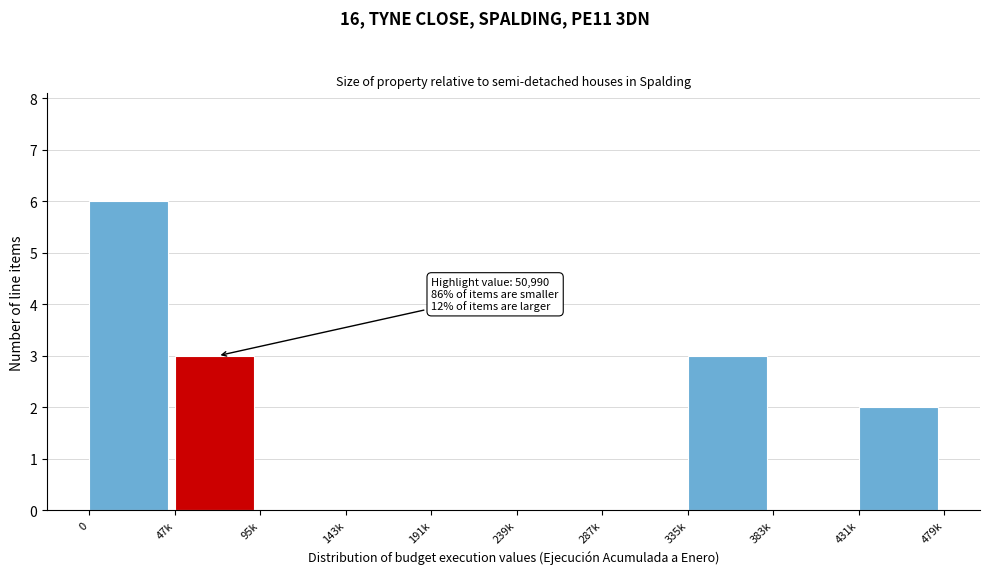

Reading left to right, transcribe all the data shown in this chart.

0=6	47k=3	95k=0	143k=0	191k=0	239k=0	287k=0	335k=3	383k=0	431k=2